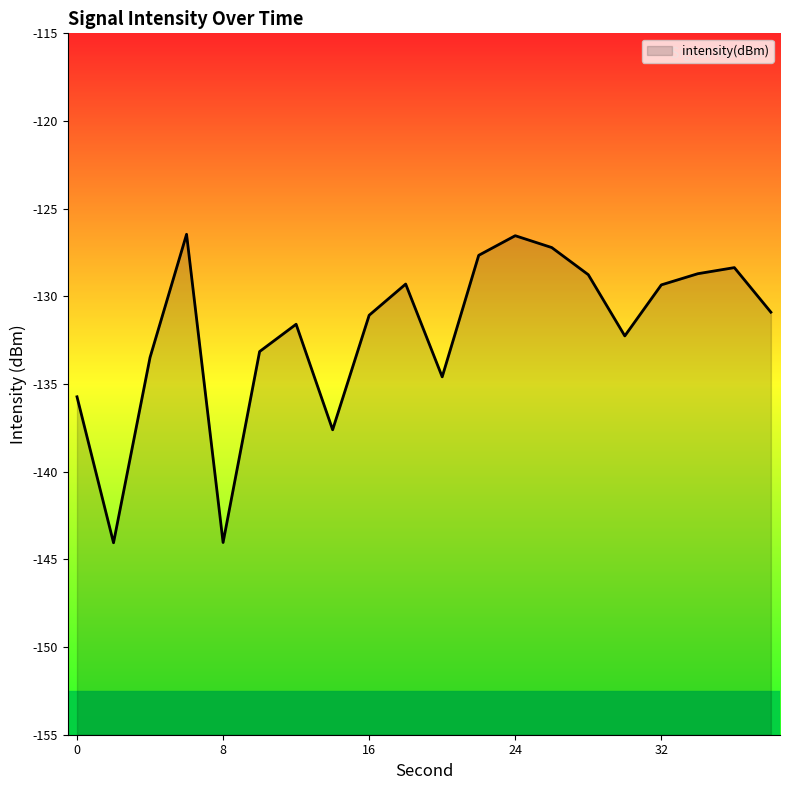

What is the sum of all values?

-2640.8